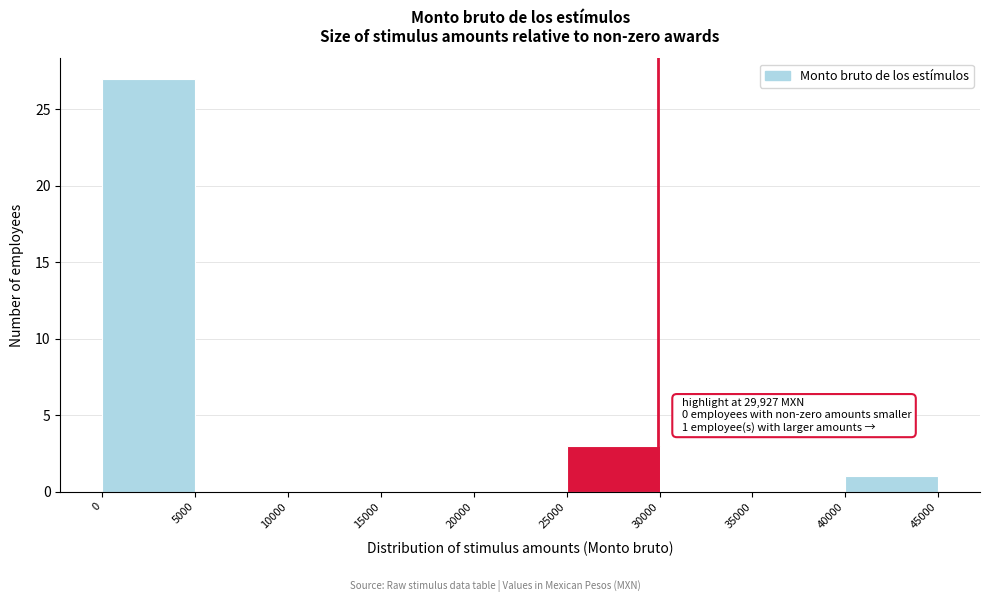

Over which range of the x-axis is the bar tallest?

0 to 5000